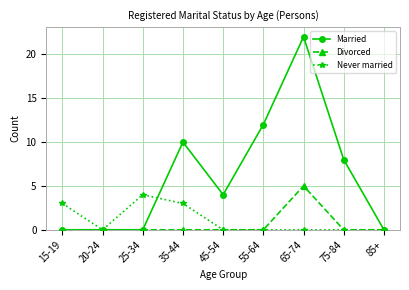

What is the greatest value displayed?

22